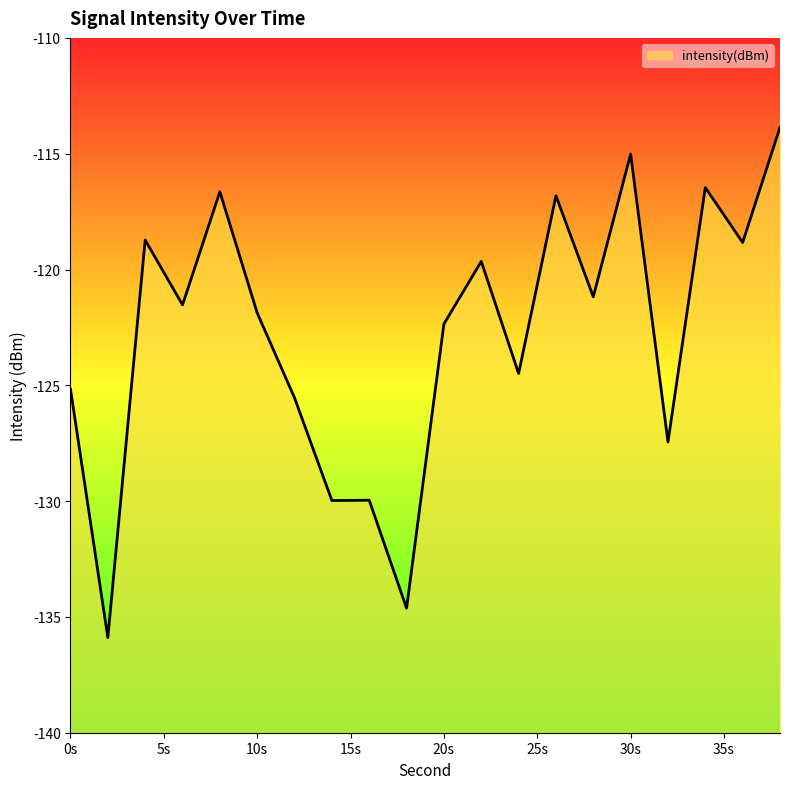

How many lines are shown in the chart?

1